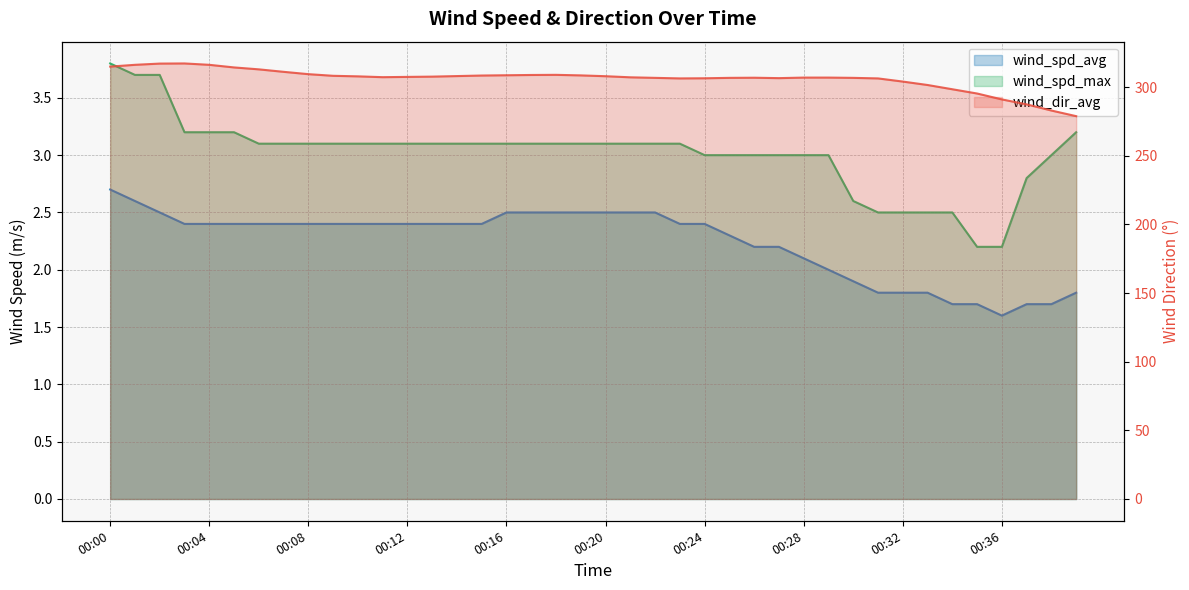

Reading right to left, transcribe all the data shown in this chart.

wind_spd_avg: 00:39=1.8	00:38=1.7	00:37=1.7	00:36=1.6	00:35=1.7	00:34=1.7	00:33=1.8	00:32=1.8	00:31=1.8	00:30=1.9	00:29=2.0	00:28=2.1	00:27=2.2	00:26=2.2	00:25=2.3	00:24=2.4	00:23=2.4	00:22=2.5	00:21=2.5	00:20=2.5	00:19=2.5	00:18=2.5	00:17=2.5	00:16=2.5	00:15=2.4	00:14=2.4	00:13=2.4	00:12=2.4	00:11=2.4	00:10=2.4	00:09=2.4	00:08=2.4	00:07=2.4	00:06=2.4	00:05=2.4	00:04=2.4	00:03=2.4	00:02=2.5	00:01=2.6	00:00=2.7
wind_spd_max: 00:39=3.2	00:38=3.0	00:37=2.8	00:36=2.2	00:35=2.2	00:34=2.5	00:33=2.5	00:32=2.5	00:31=2.5	00:30=2.6	00:29=3.0	00:28=3.0	00:27=3.0	00:26=3.0	00:25=3.0	00:24=3.0	00:23=3.1	00:22=3.1	00:21=3.1	00:20=3.1	00:19=3.1	00:18=3.1	00:17=3.1	00:16=3.1	00:15=3.1	00:14=3.1	00:13=3.1	00:12=3.1	00:11=3.1	00:10=3.1	00:09=3.1	00:08=3.1	00:07=3.1	00:06=3.1	00:05=3.2	00:04=3.2	00:03=3.2	00:02=3.7	00:01=3.7	00:00=3.8
wind_dir_avg: 00:39=278.9	00:38=283.0	00:37=287.5	00:36=291.1	00:35=295.4	00:34=298.5	00:33=301.6	00:32=304.1	00:31=306.4	00:30=306.8	00:29=307.0	00:28=307.0	00:27=306.6	00:26=306.9	00:25=306.8	00:24=306.5	00:23=306.4	00:22=306.8	00:21=307.2	00:20=308.0	00:19=308.6	00:18=309.0	00:17=308.9	00:16=308.7	00:15=308.5	00:14=308.1	00:13=307.7	00:12=307.5	00:11=307.3	00:10=307.9	00:09=308.3	00:08=309.5	00:07=311.2	00:06=313.0	00:05=314.4	00:04=316.3	00:03=317.3	00:02=317.2	00:01=316.3	00:00=315.0